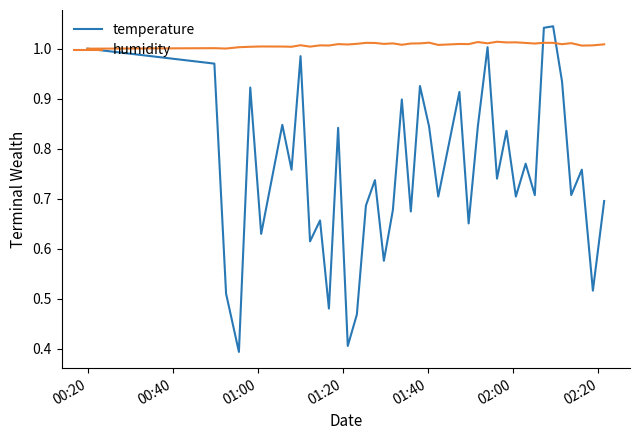

What is the lowest value of the temperature series?

0.4